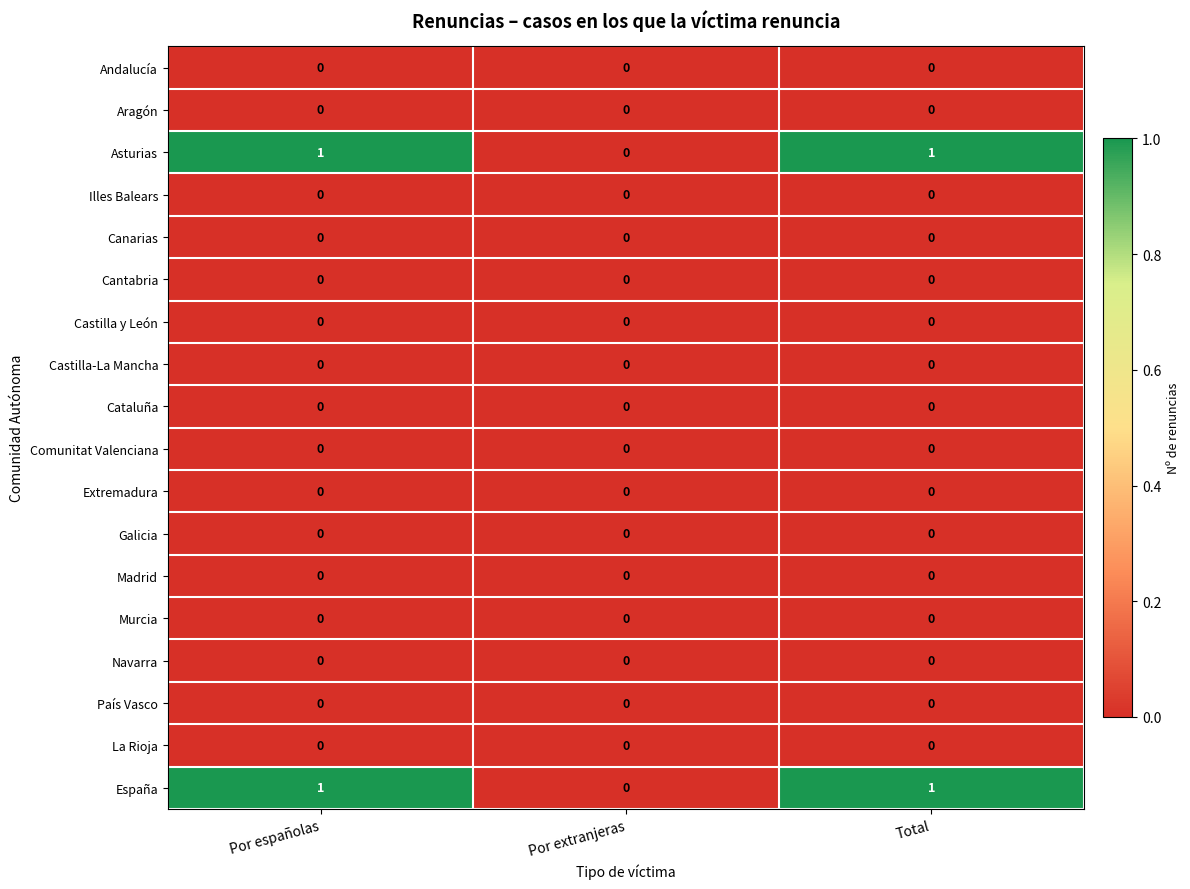

Is the value of País Vasco at Por extranjeras greater than the value of Asturias at Total?

No